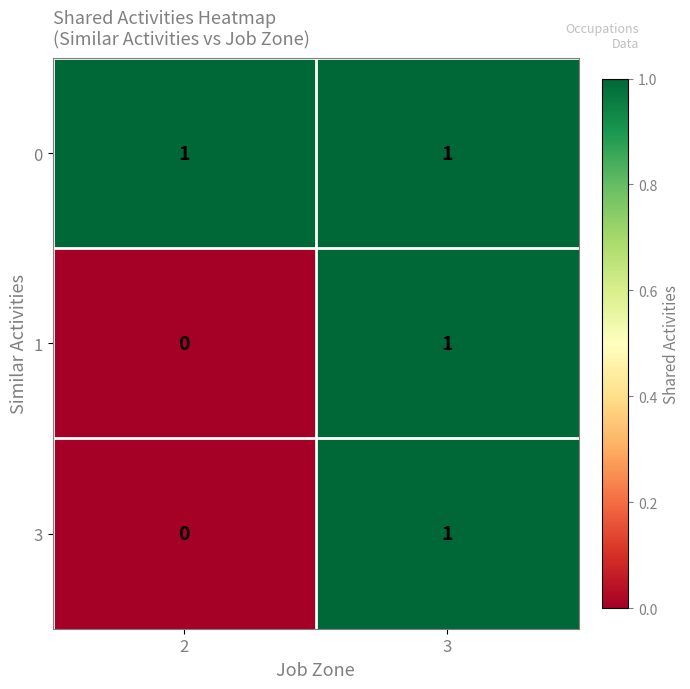

Rank the categories by 3 value from highest to lowest.

3, 2